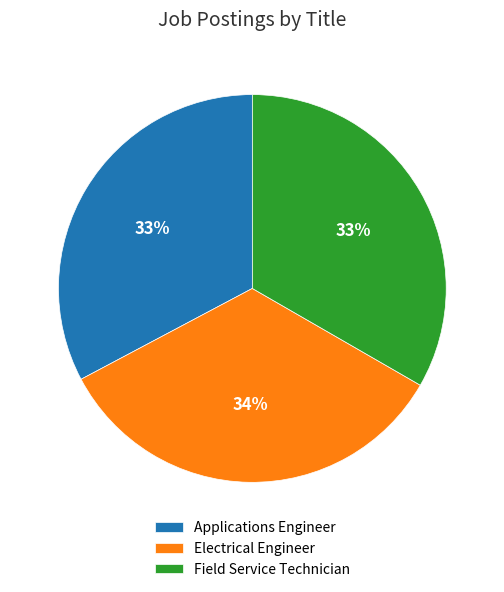

To the nearest percent, what is the combined percentage of Applications Engineer and Field Service Technician?

66%